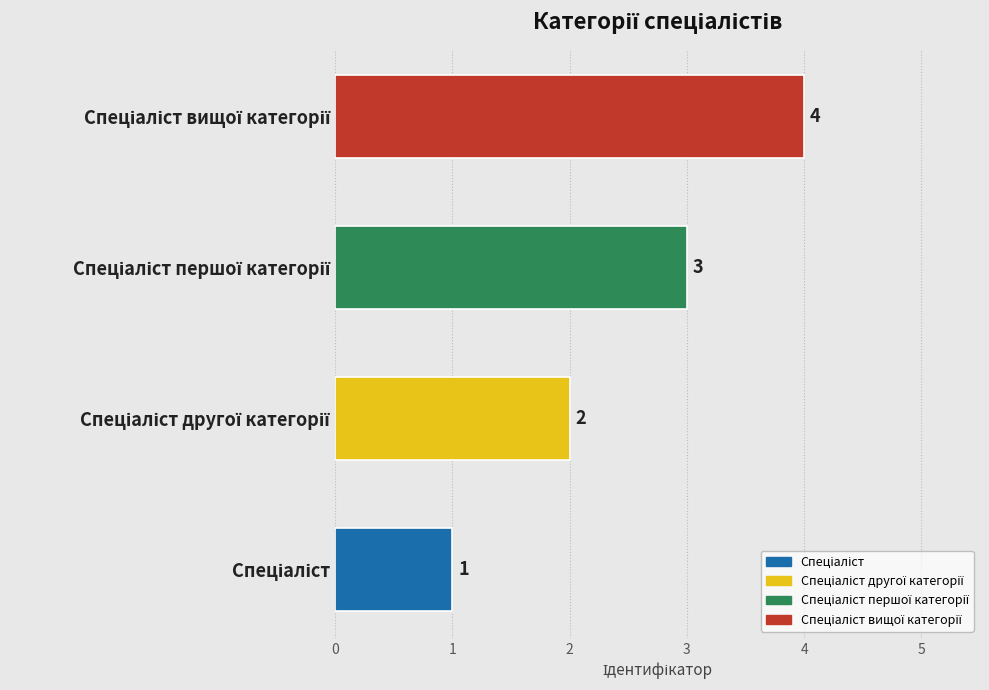

What is the difference between the maximum and minimum values?

3